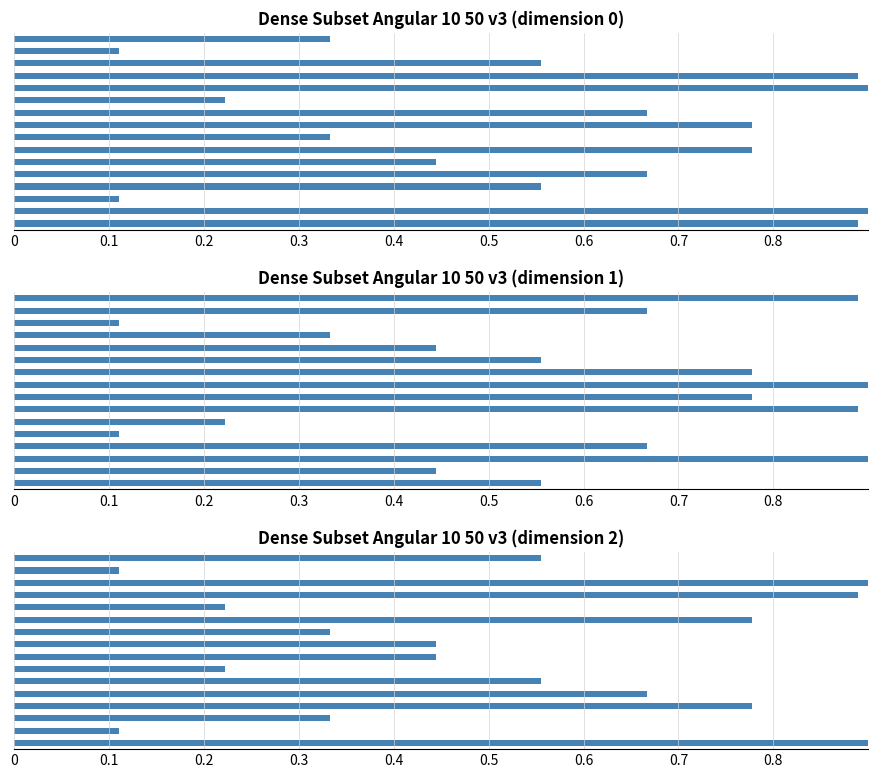

The dim 1 series shows 0.2 at 0. True or false?

False